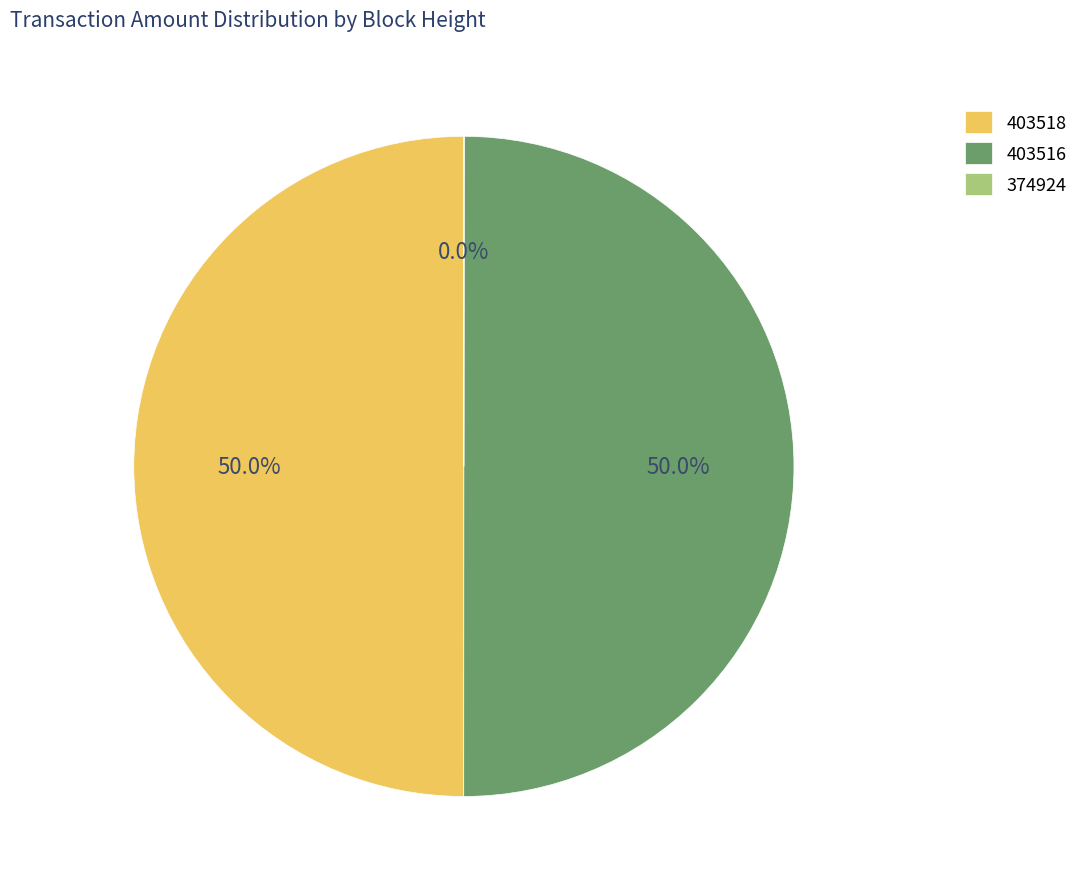

Do 403516 and 403518 together represent more than half of the pie?

Yes